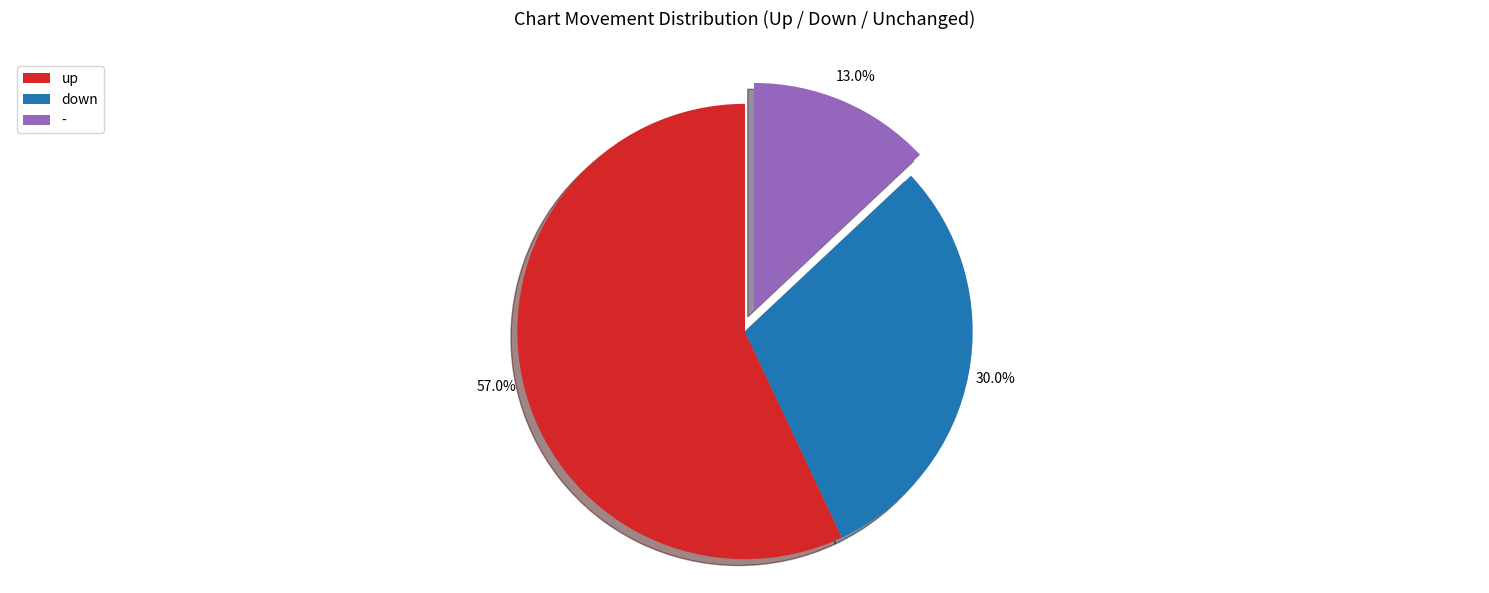

What is the majority slice?

up